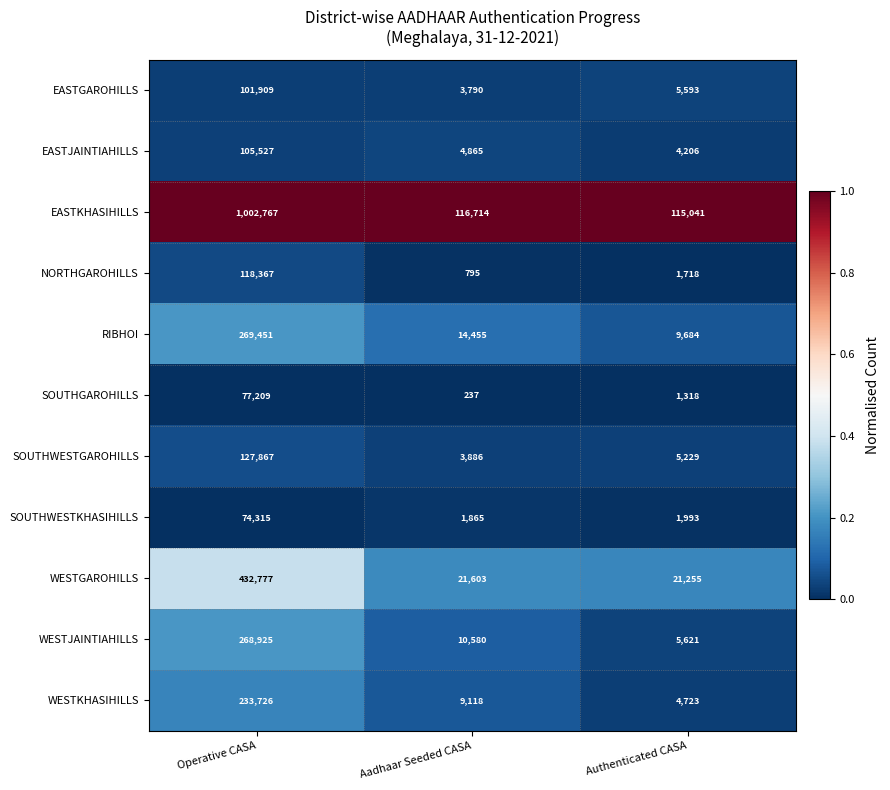

At which category is the sum across all series the highest?

Operative CASA